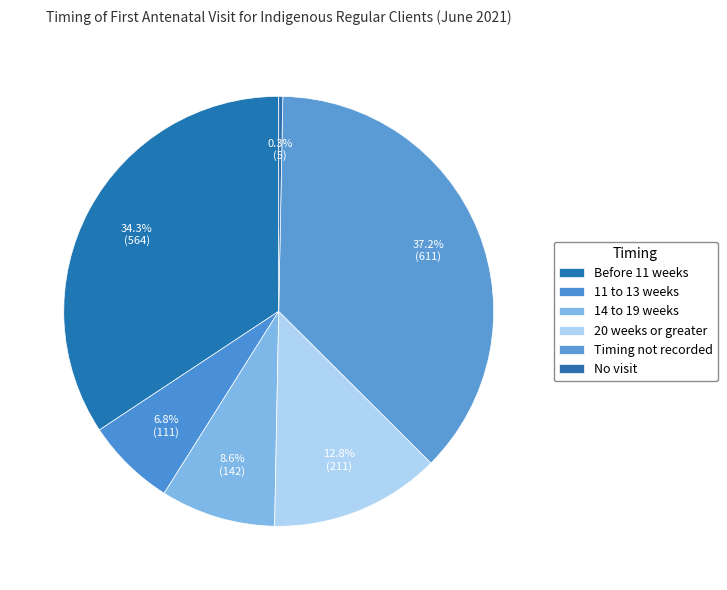

Is it true that 11 to 13 weeks is 7% of the pie?

True